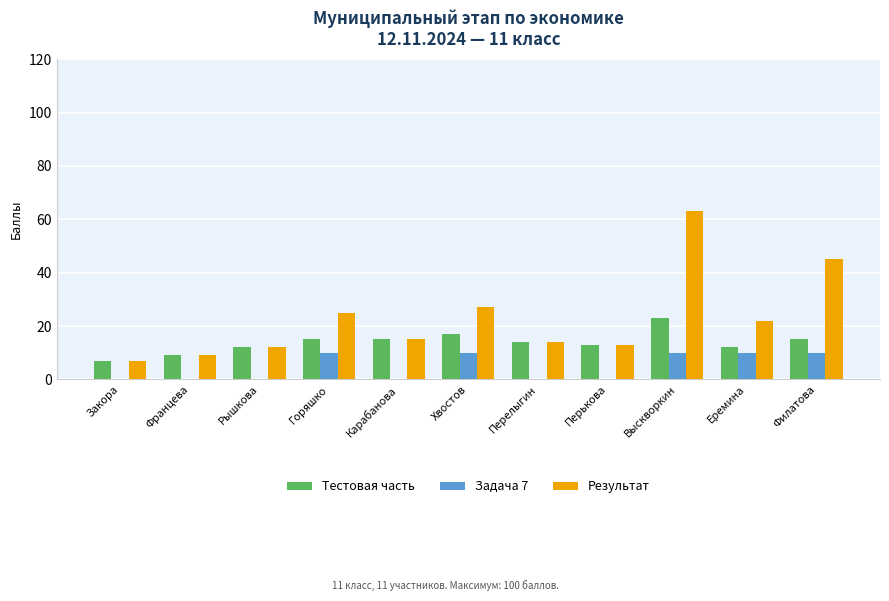

What is the sum of all Результат values?

252